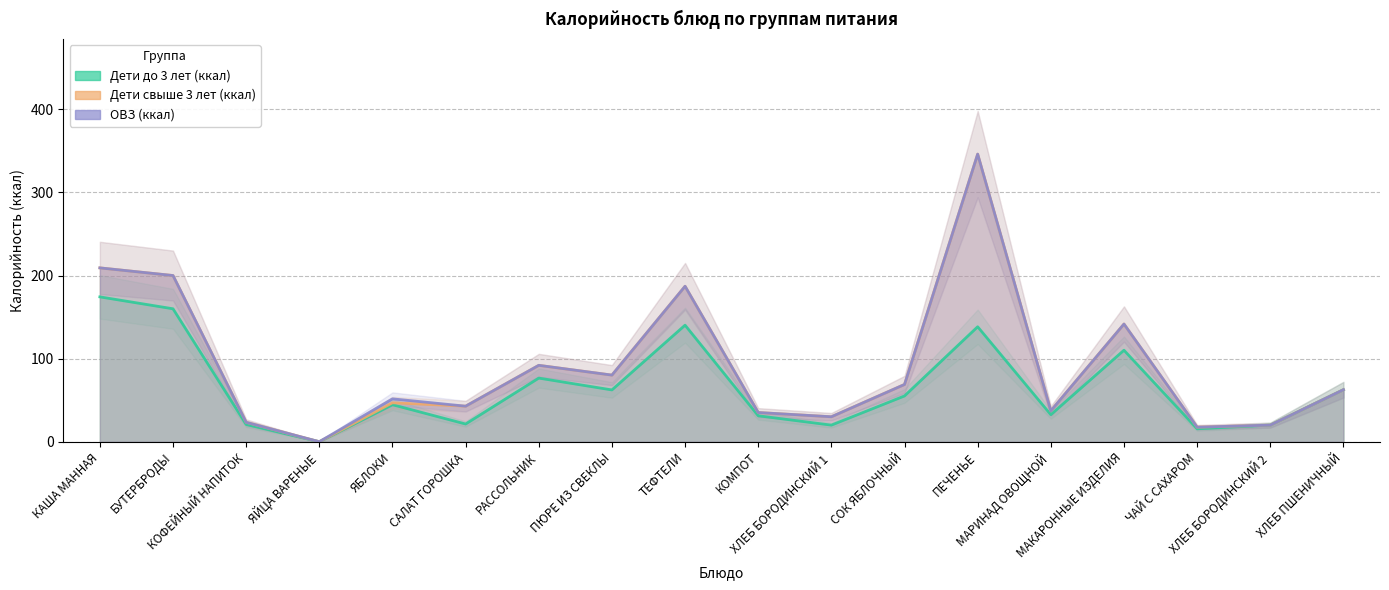

Which series has the largest total across all categories?

ОВЗ (ккал)